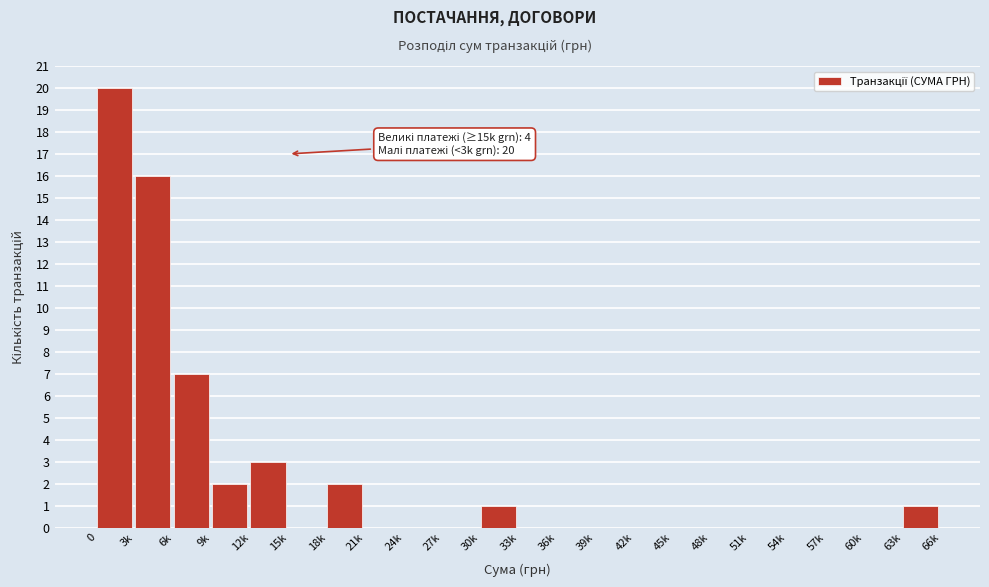

Reading right to left, what are all the values shown in this chart?

63k=1	60k=0	57k=0	54k=0	51k=0	48k=0	45k=0	42k=0	39k=0	36k=0	33k=0	30k=1	27k=0	24k=0	21k=0	18k=2	15k=0	12k=3	9k=2	6k=7	3k=16	0=20